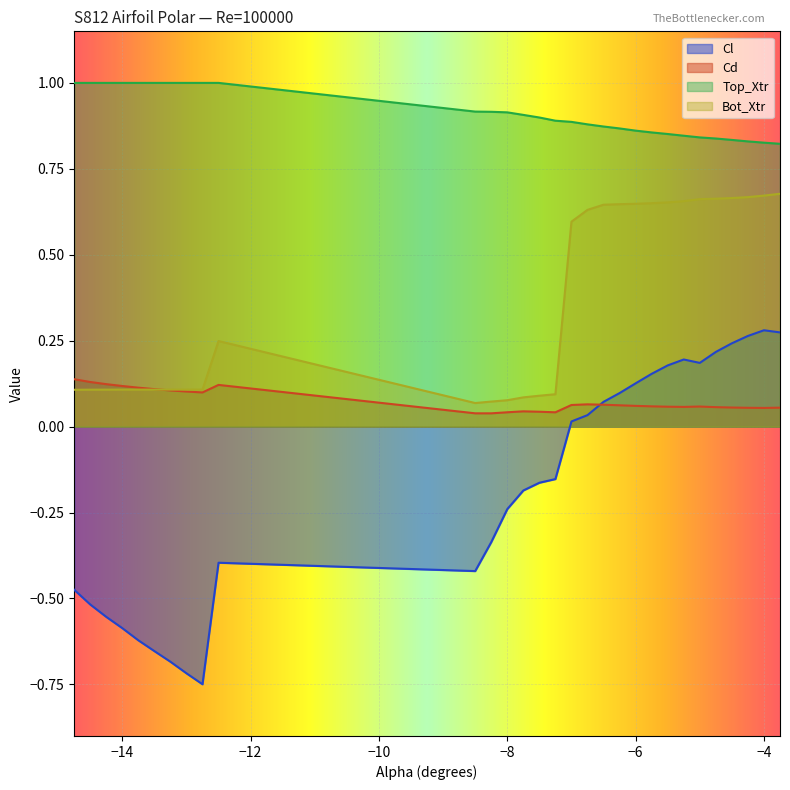

True or false: Cd and Top_Xtr cross at least once.

False